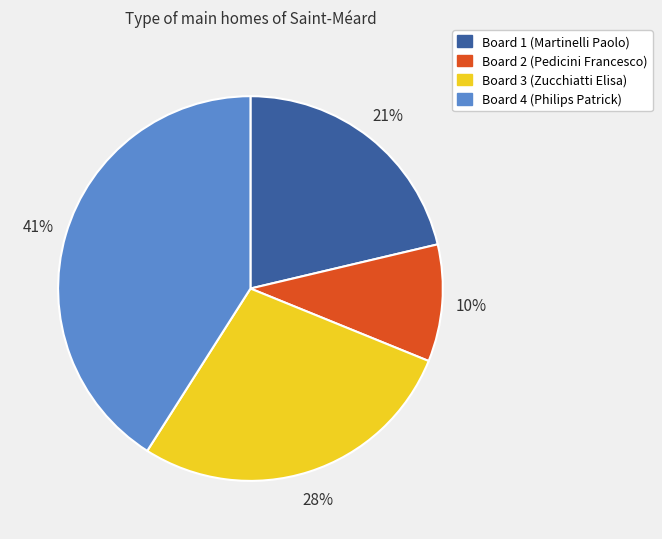

Is there any slice that represents more than half of the pie?

No